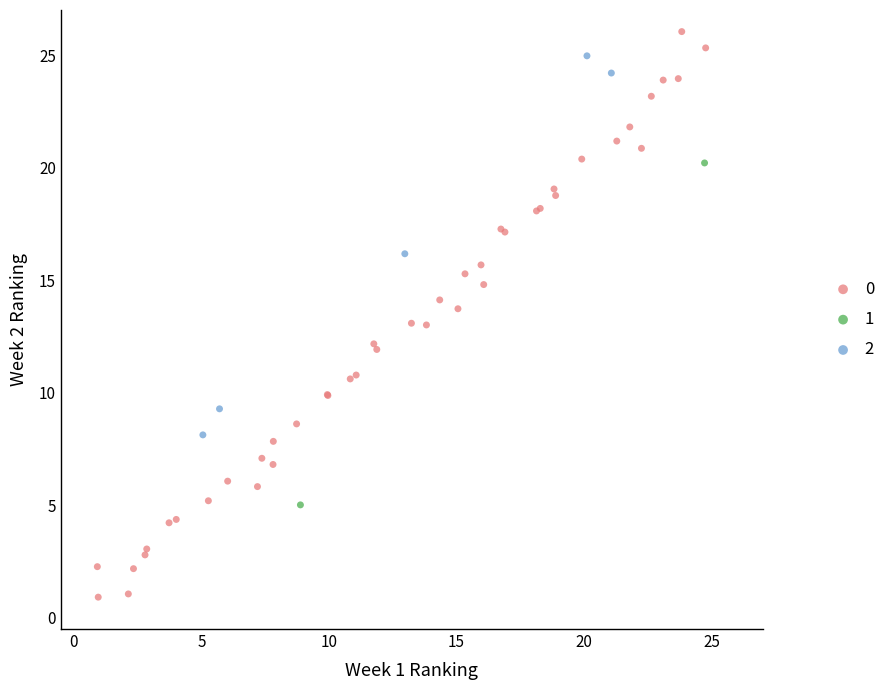

What are all the series names shown in the legend?

0, 1, 2